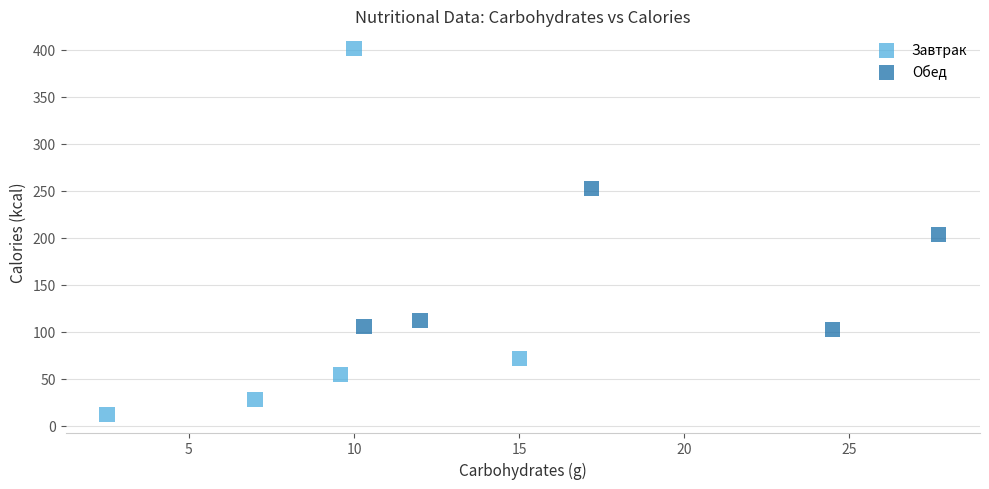

What are all the series names shown in the legend?

Завтрак, Обед